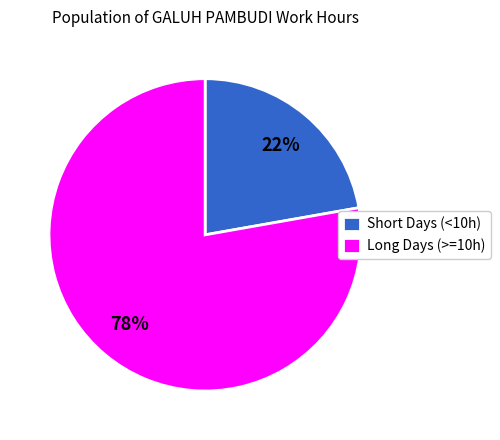

What is the smallest slice in the pie chart?

Short Days (<10h)